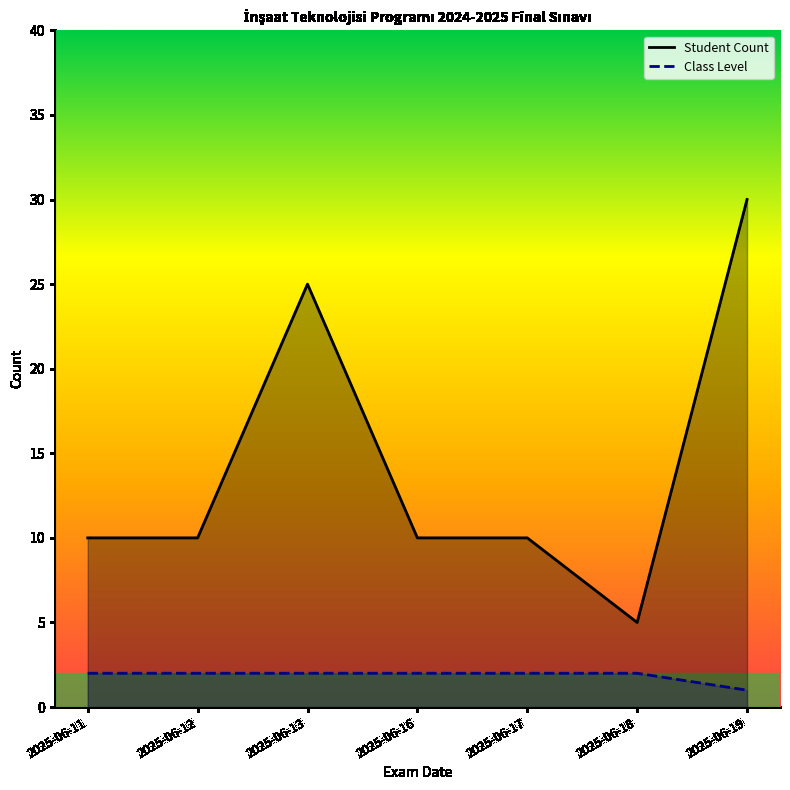

True or false: Student Count has a value of 30 at 2025-06-19.

True